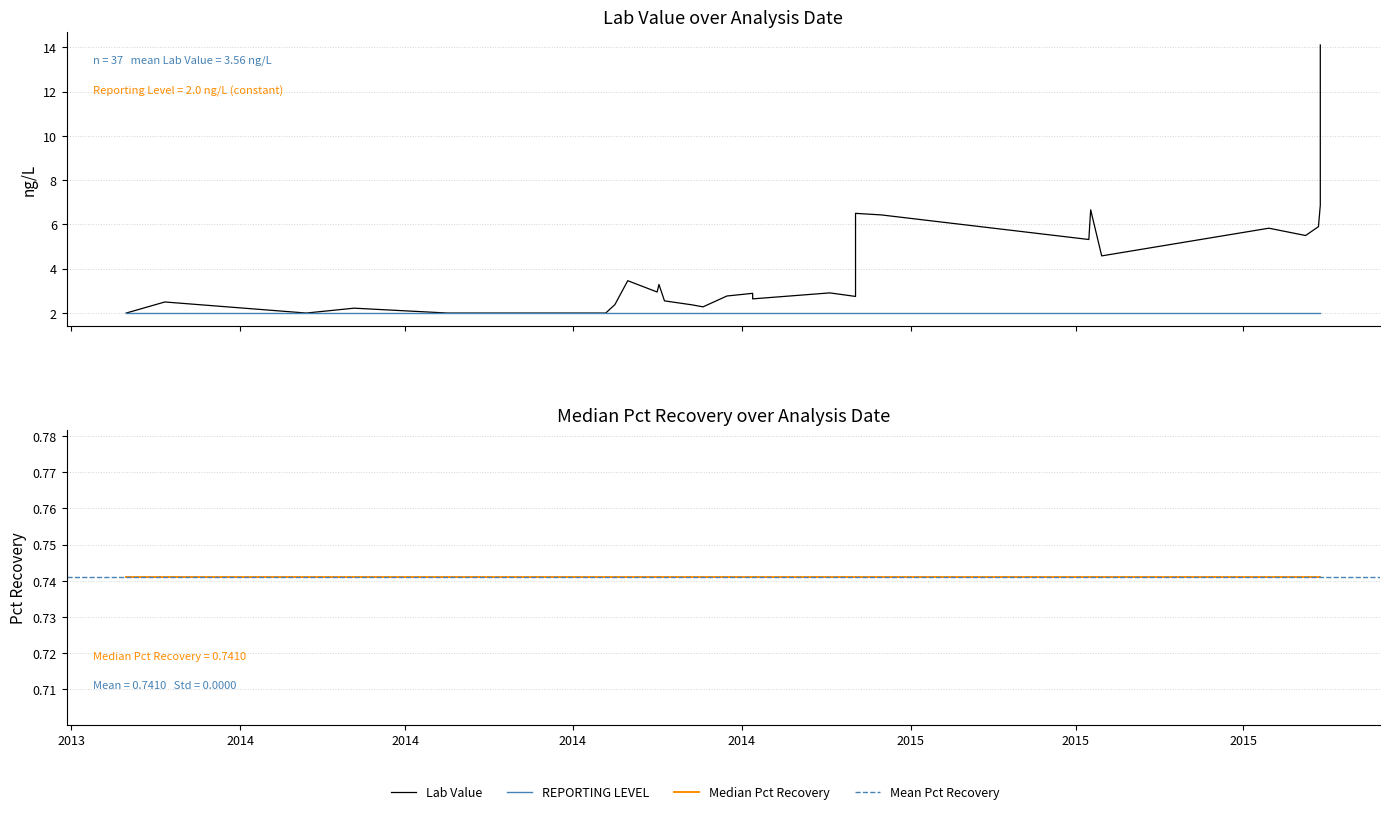

Which has a higher value, 2014-04-24 or 2015-07-15?

2015-07-15